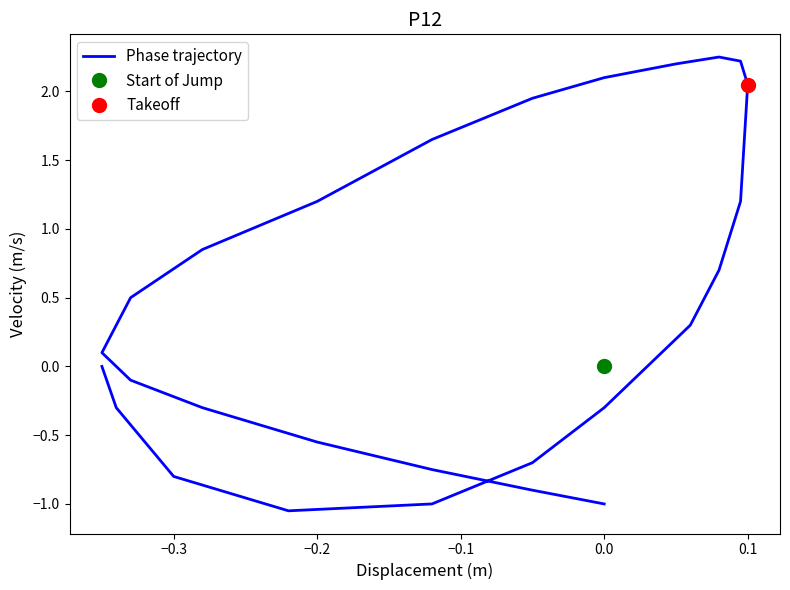

The chart shows a value of 1.2 at 9. True or false?

False